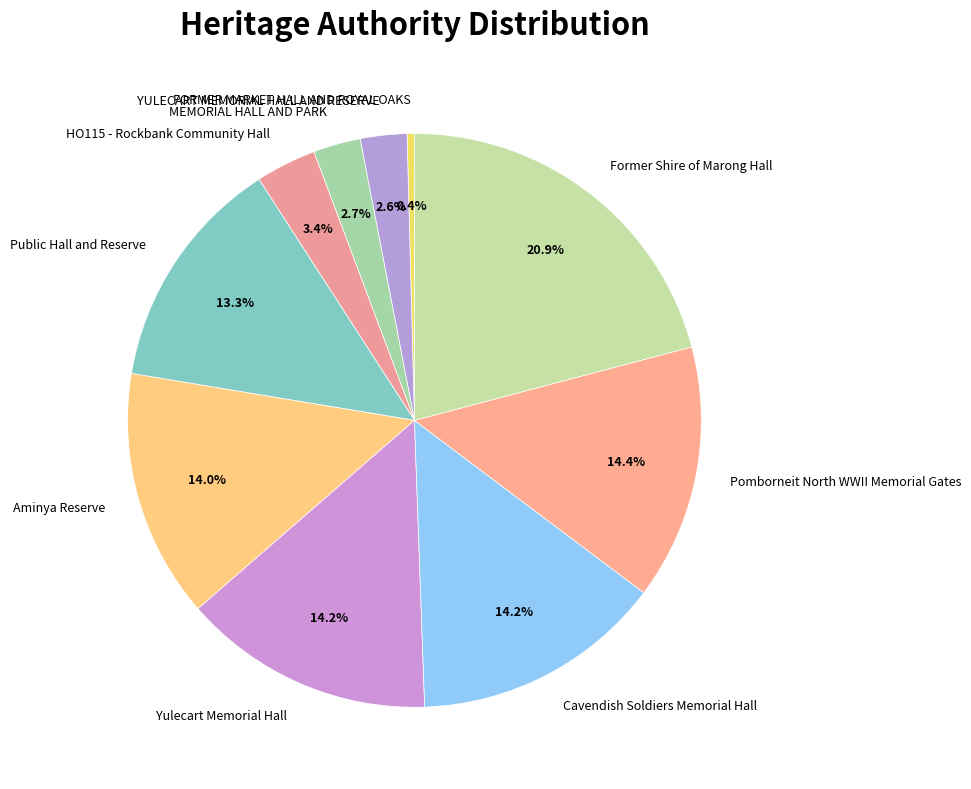

Is there any slice that represents more than half of the pie?

No